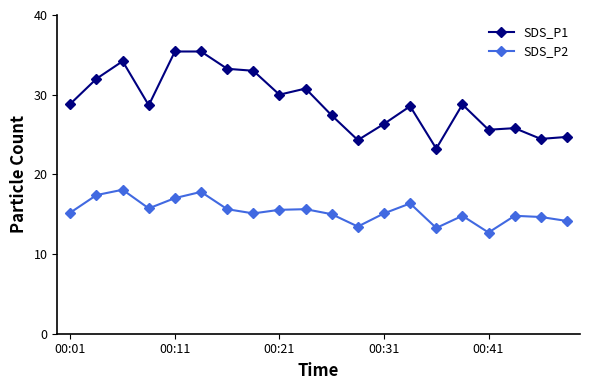

Which series has the largest total across all categories?

SDS_P1